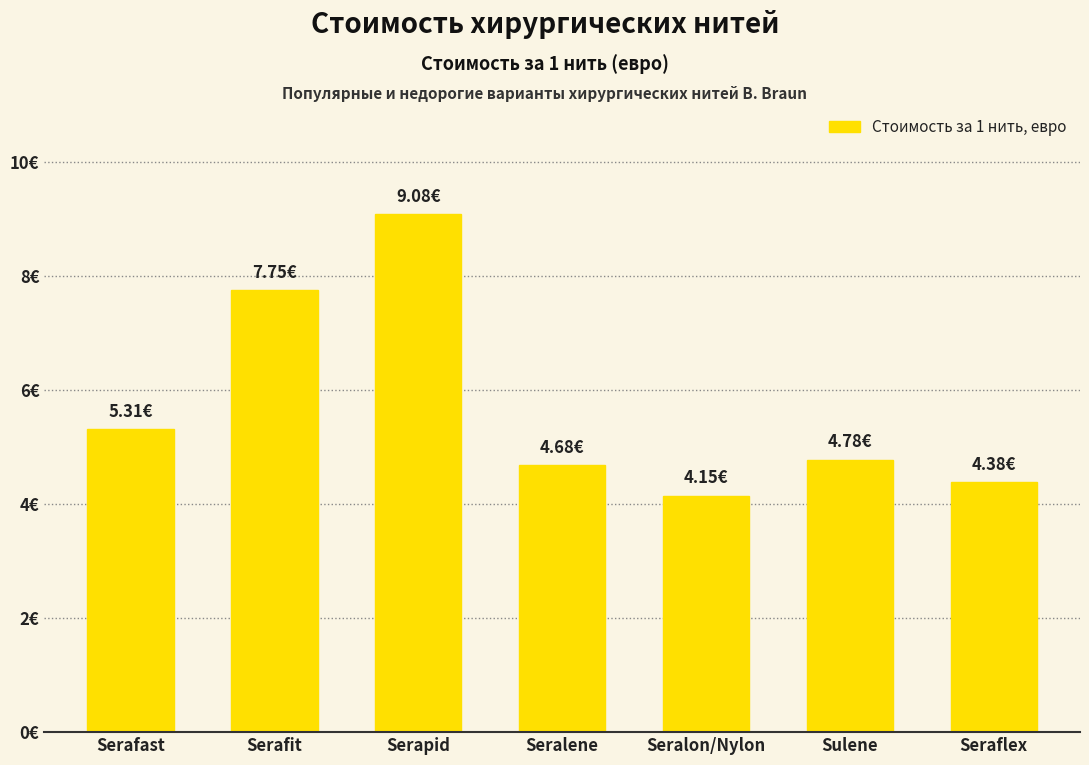

Is it true that the value at Seralene is 4.7?

True